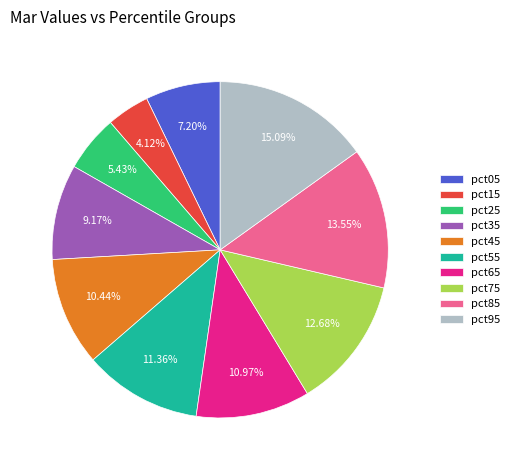

Between pct75 and pct55, which is larger?

pct75